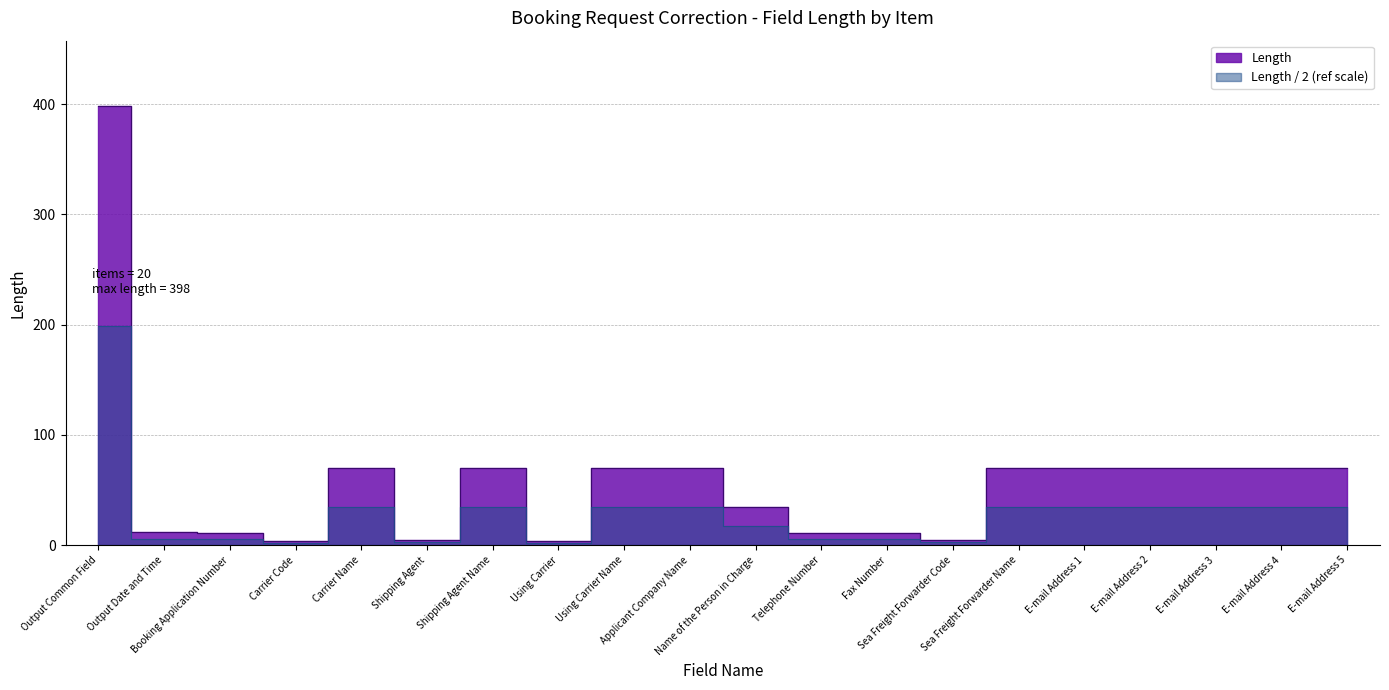

Which has a higher value, Applicant Company Name or Output Common Field?

Output Common Field